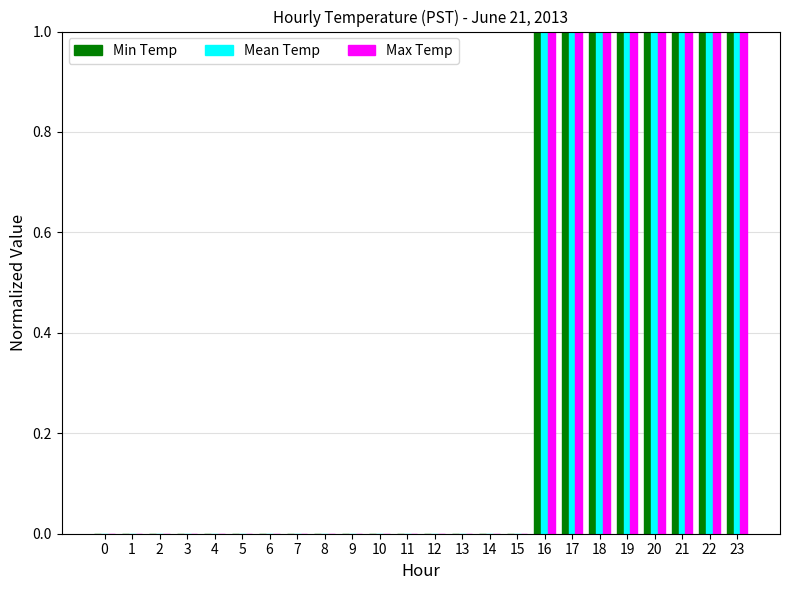

Reading right to left, list all the values displayed in this chart.

Min Temp: 1	1	1	1	1	1	1	1	0	0	0	0	0	0	0	0	0	0	0	0	0	0	0	0
Mean Temp: 1	1	1	1	1	1	1	1	0	0	0	0	0	0	0	0	0	0	0	0	0	0	0	0
Max Temp: 1	1	1	1	1	1	1	1	0	0	0	0	0	0	0	0	0	0	0	0	0	0	0	0